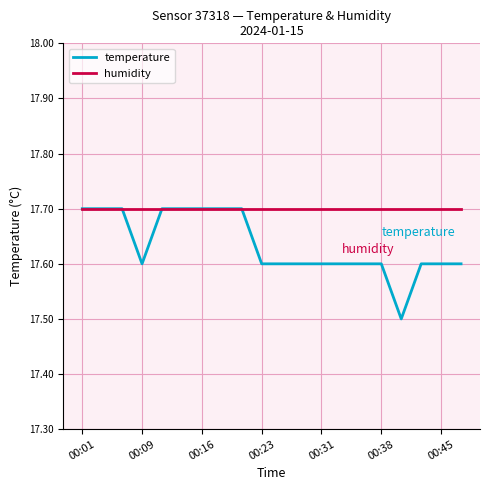

What is the minimum value for humidity?

17.7